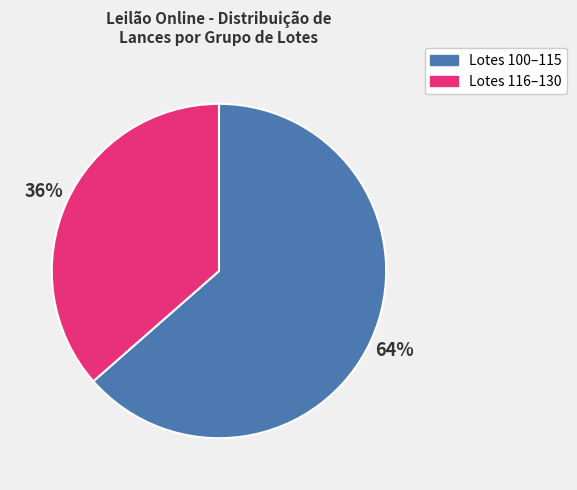

To the nearest percent, what is the average slice percentage?

50%